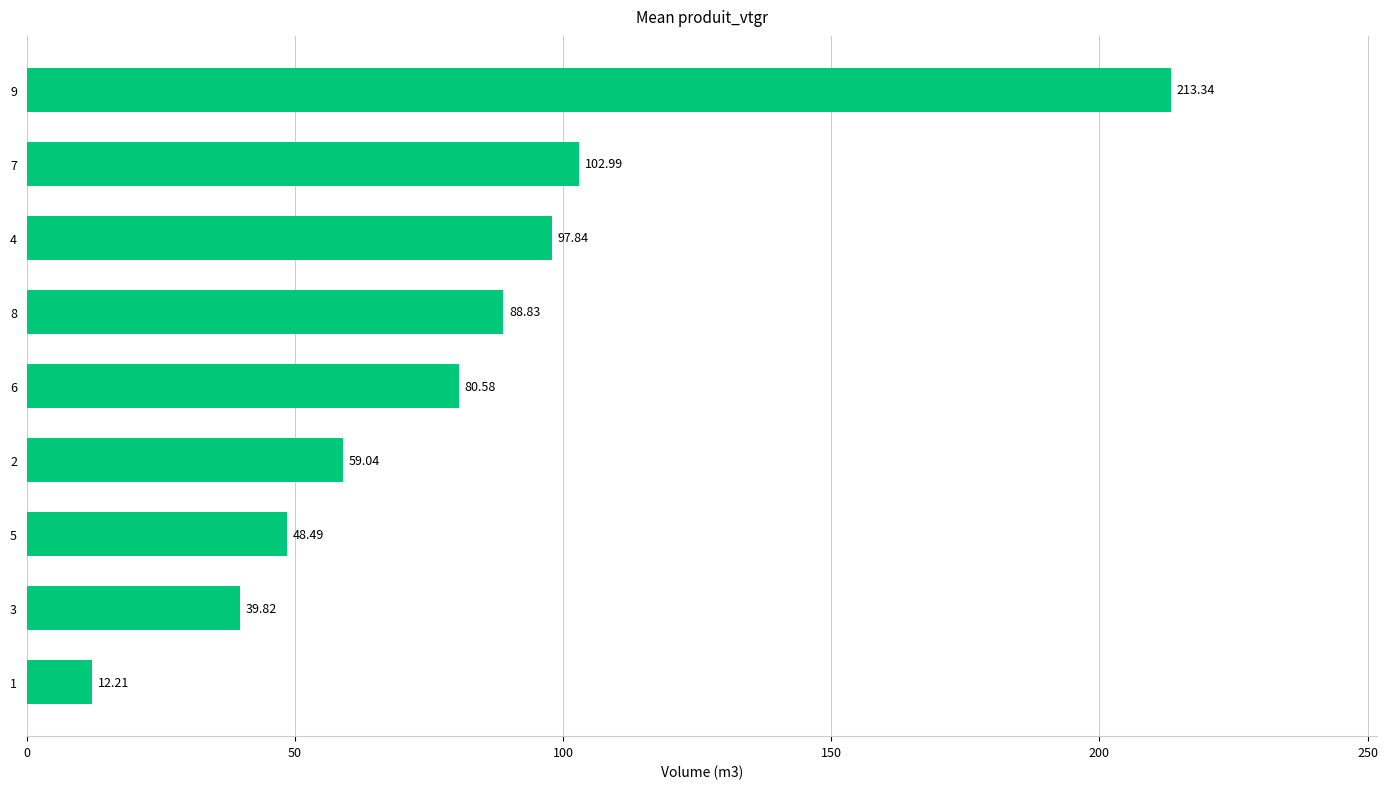

What value does the data have at 7?

103.0